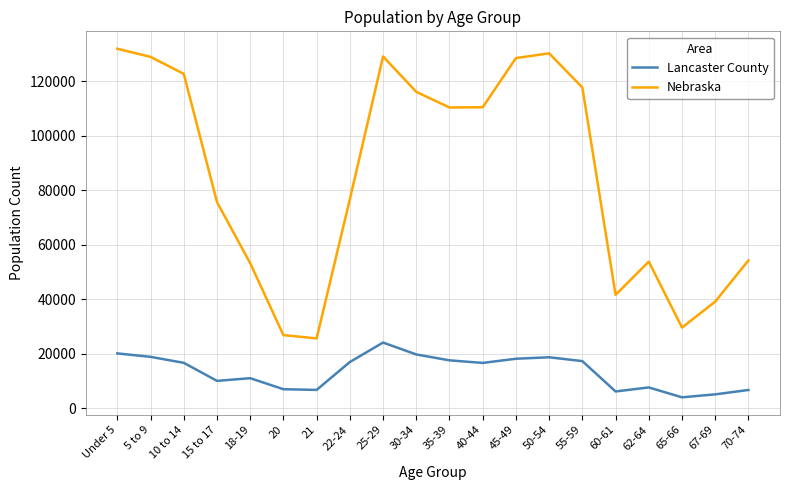

True or false: Nebraska has more than 0 interior local peaks.

True